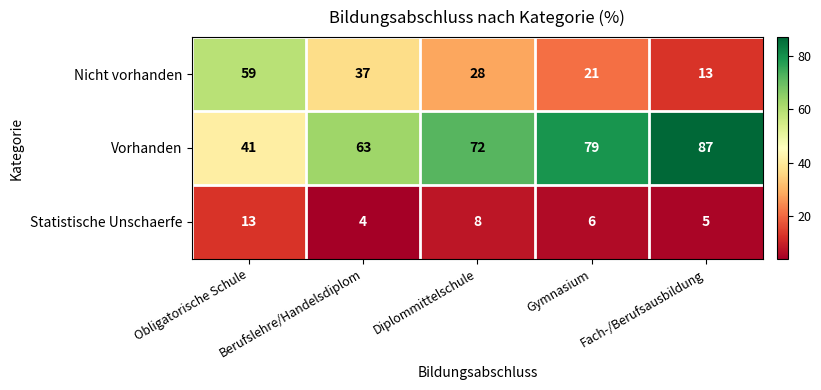

What is the spread (max minus min) of values at Berufslehre/Handelsdiplom?

59